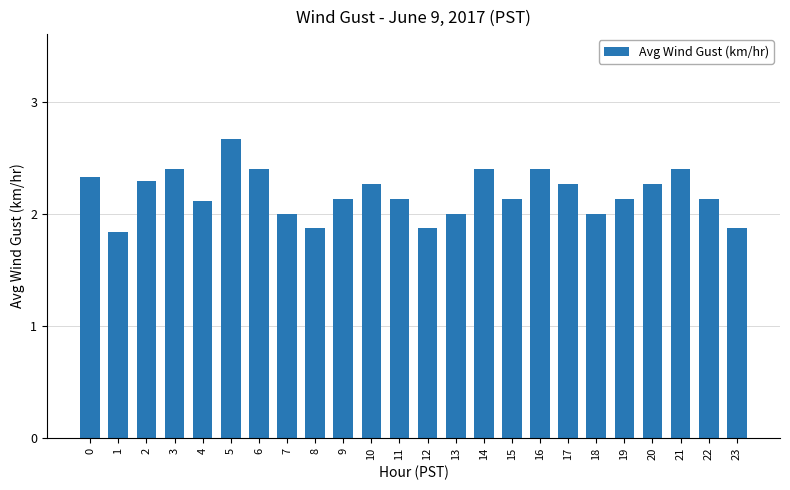

The chart shows a value of 2.7 at 5. True or false?

True